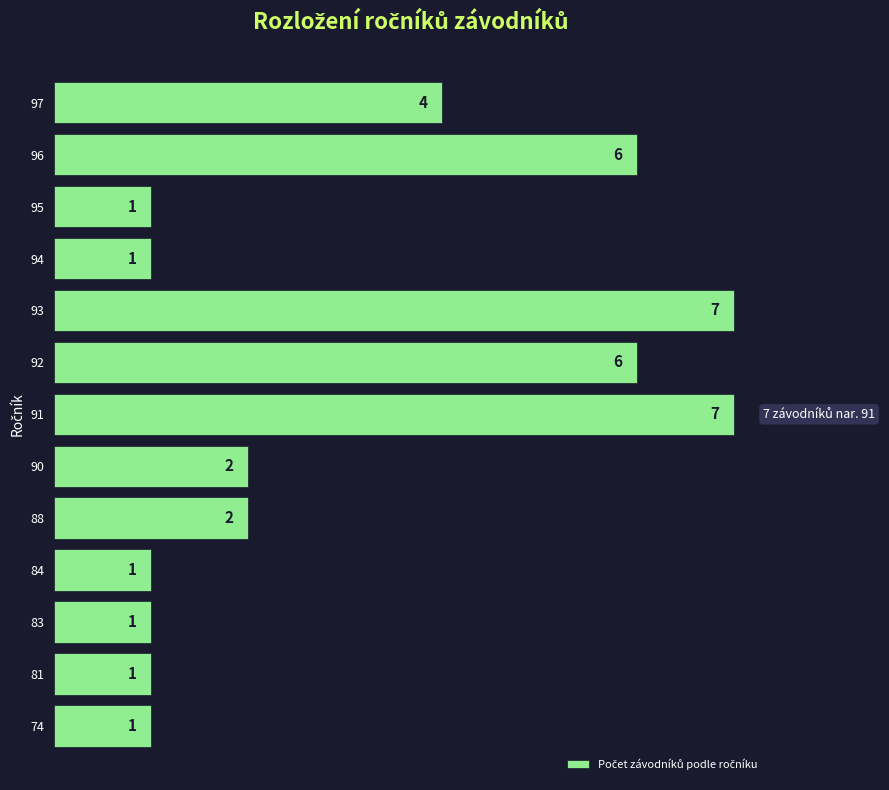

Reading bottom to top, extract all data points from this chart.

1	1	1	1	2	2	7	6	7	1	1	6	4